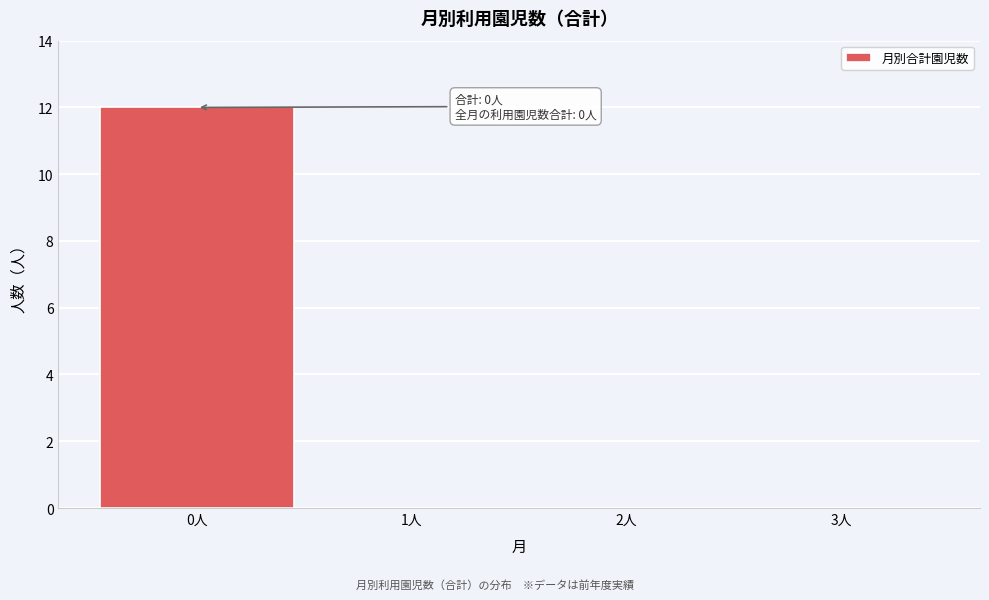

Over which range of the x-axis is the bar tallest?

-0.5 to 0.5